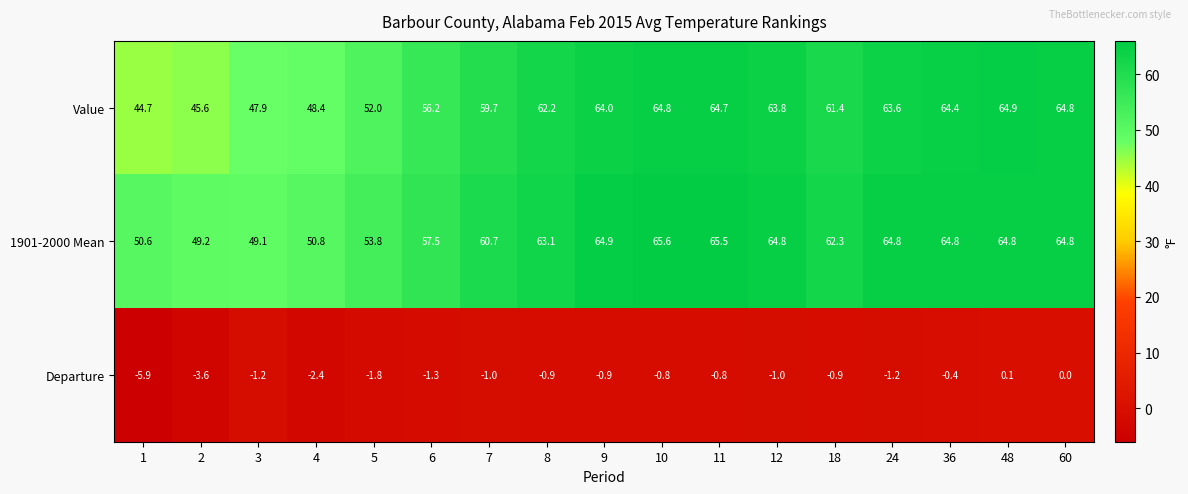

The value of Departure at 8 is -1.4. True or false?

False